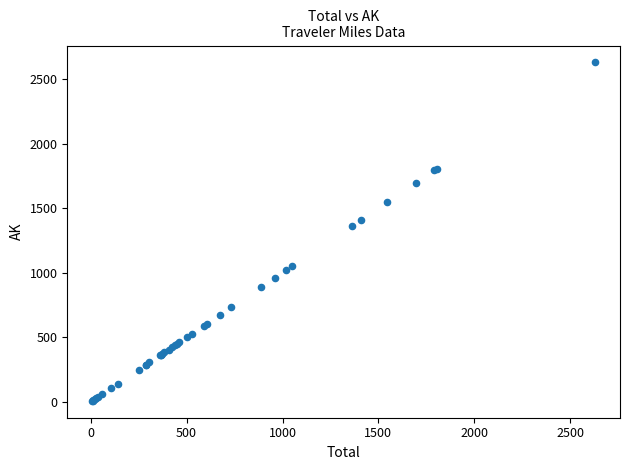

What Y value in the scatter plot is closest to 1318?

1361.9